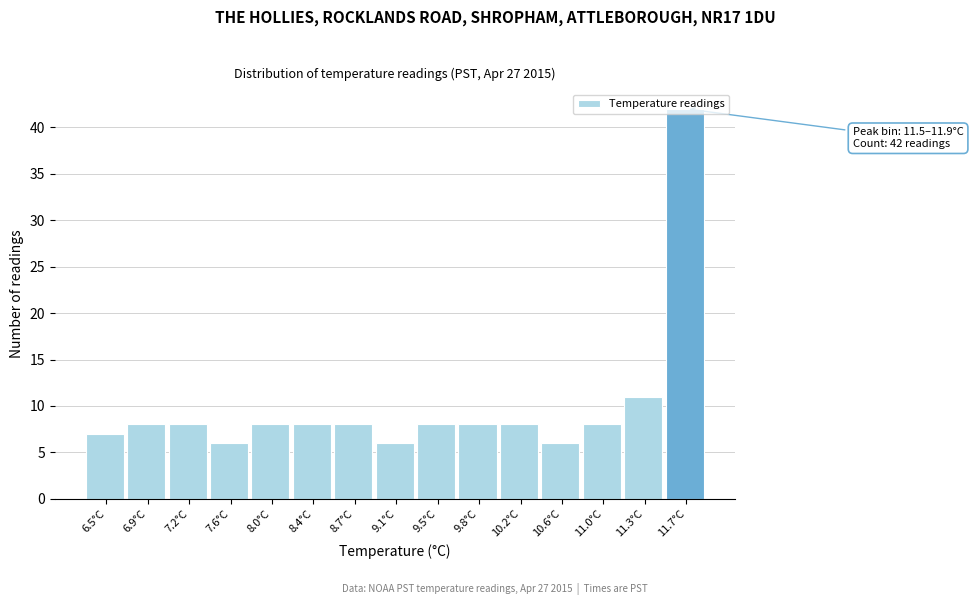

Which range on the x-axis has the tallest bar?

11.55 to 11.90